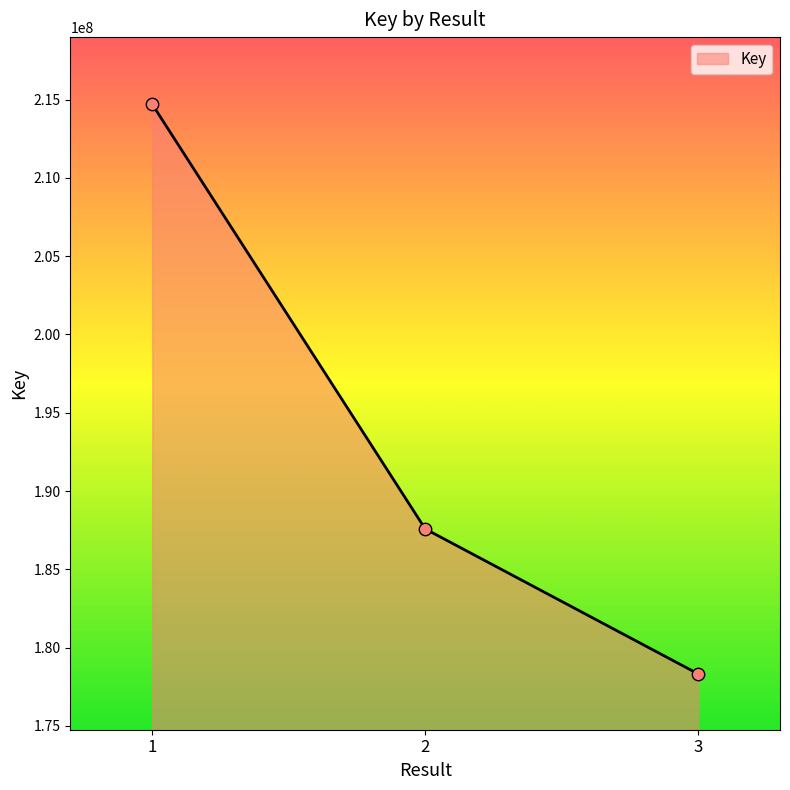

What is the change in value from 1 to 2?

-27108003